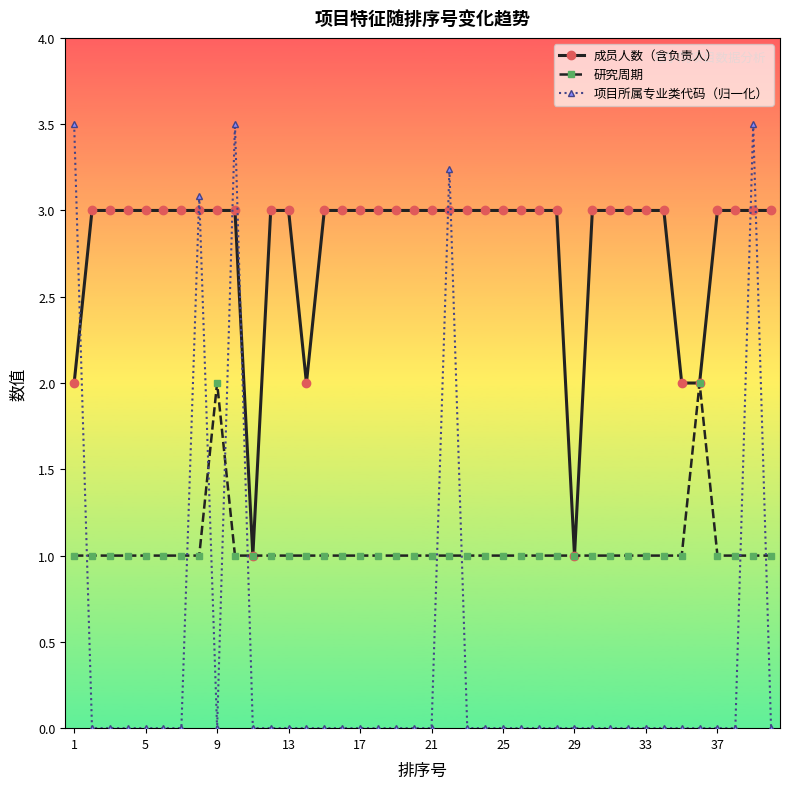

True or false: 项目所属专业类代码（归一化） has more than 1 interior local peaks.

True